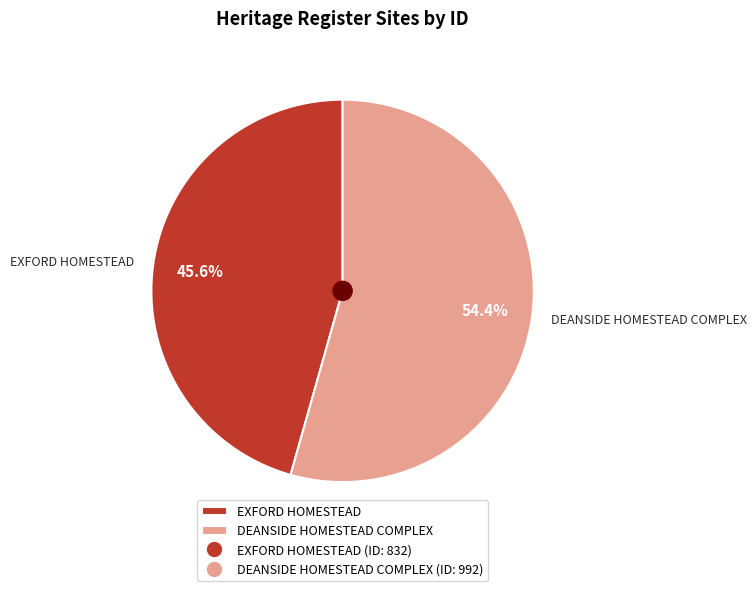

What is the largest slice in the pie chart?

DEANSIDE HOMESTEAD COMPLEX